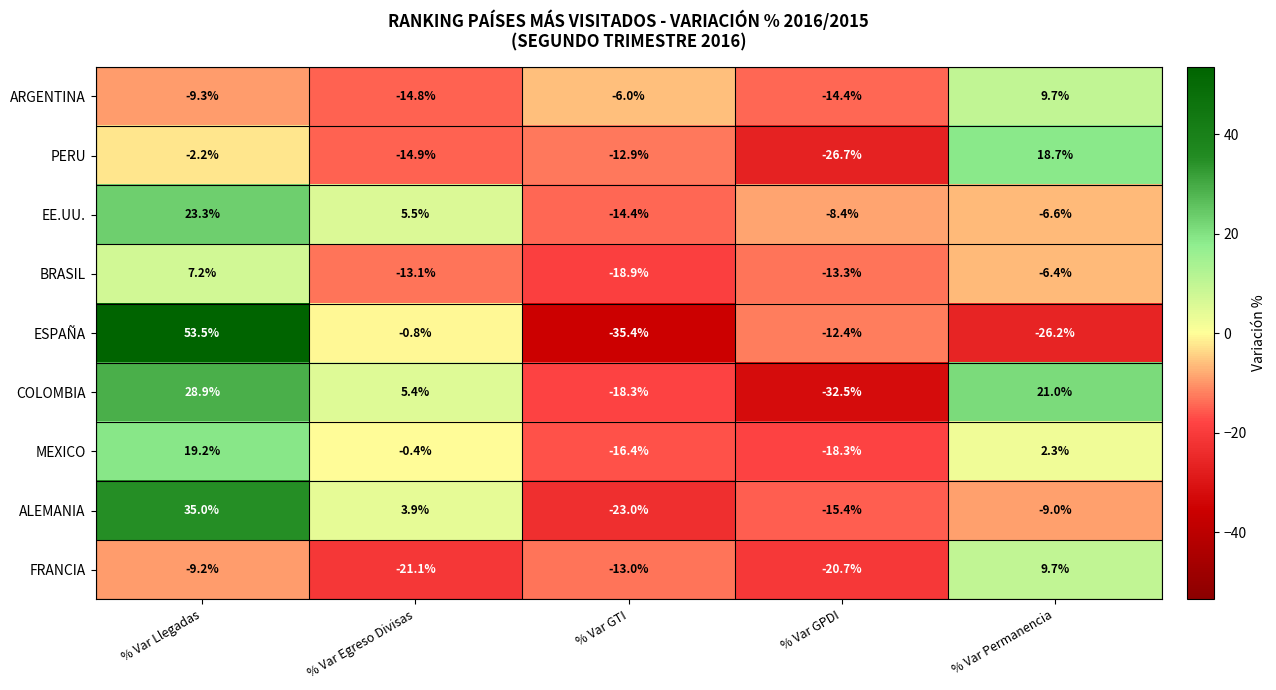

Where does the BRASIL series first go above -13?

% Var Llegadas